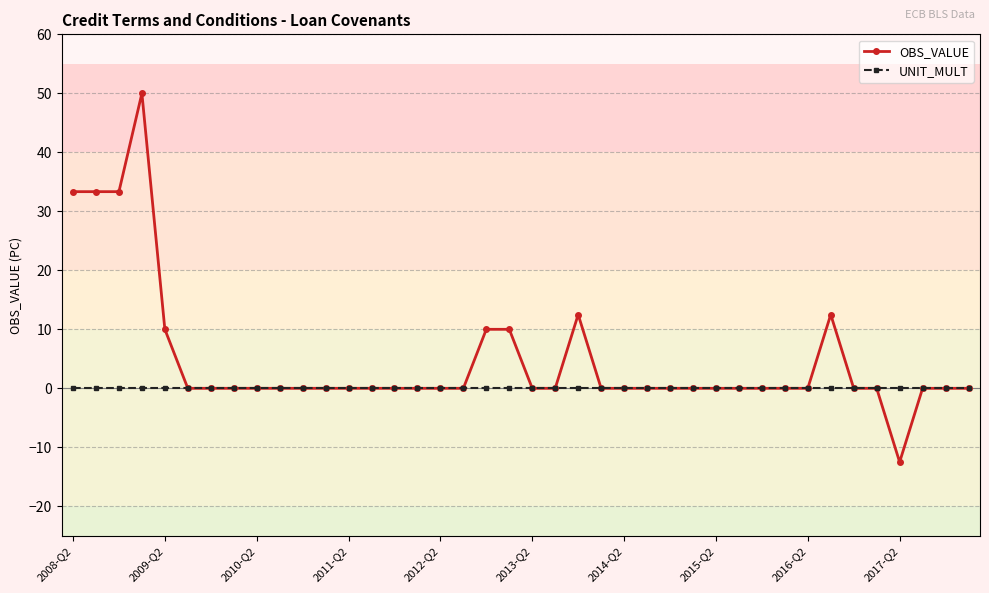

Reading left to right, what are all the values shown in this chart?

OBS_VALUE: 33.3	33.3	33.3	50.0	10.0	0.0	0.0	0.0	0.0	0.0	0.0	0.0	0.0	0.0	0.0	0.0	0.0	0.0	10.0	10.0	0.0	0.0	12.5	0.0	0.0	0.0	0.0	0.0	0.0	0.0	0.0	0.0	0.0	12.5	0.0	0.0	-12.5	0.0	0.0	0.0
UNIT_MULT: 0.0	0.0	0.0	0.0	0.0	0.0	0.0	0.0	0.0	0.0	0.0	0.0	0.0	0.0	0.0	0.0	0.0	0.0	0.0	0.0	0.0	0.0	0.0	0.0	0.0	0.0	0.0	0.0	0.0	0.0	0.0	0.0	0.0	0.0	0.0	0.0	0.0	0.0	0.0	0.0